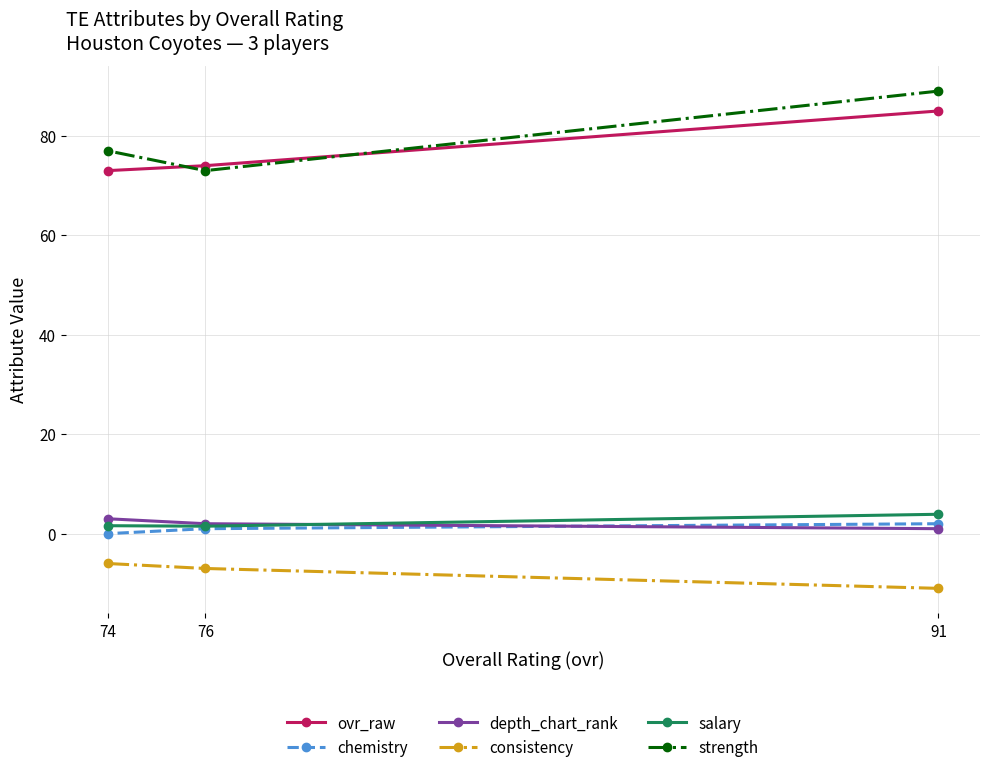

What is the difference between the chemistry values at 74 and 76?

1.0